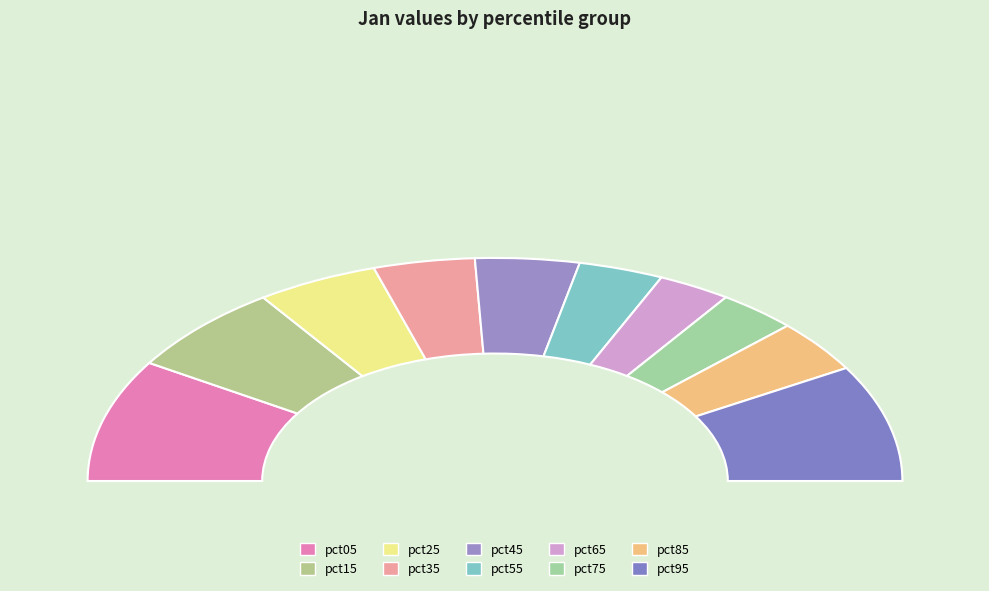

True or false: pct35 accounts for 8% of the total.

True